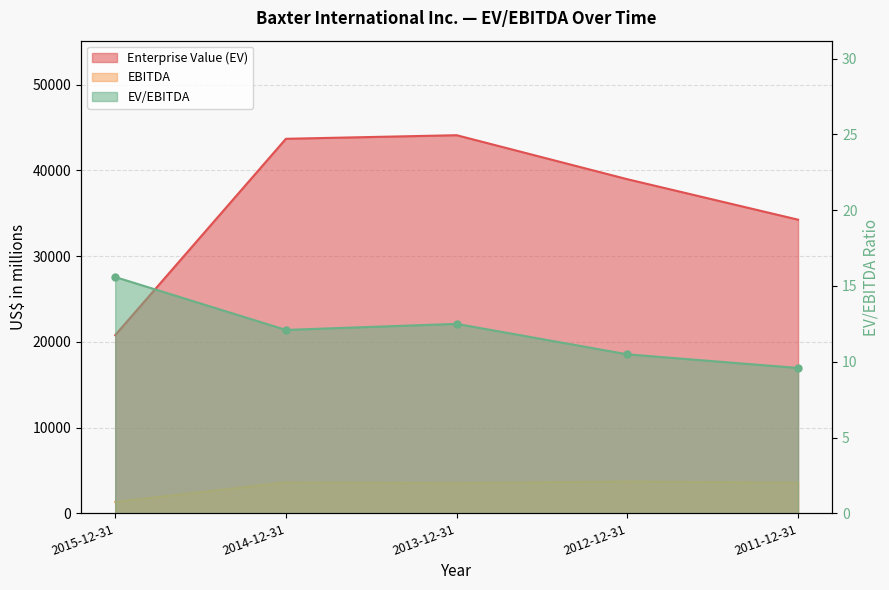

True or false: EV/EBITDA has more than 2 points higher than both neighbors.

False